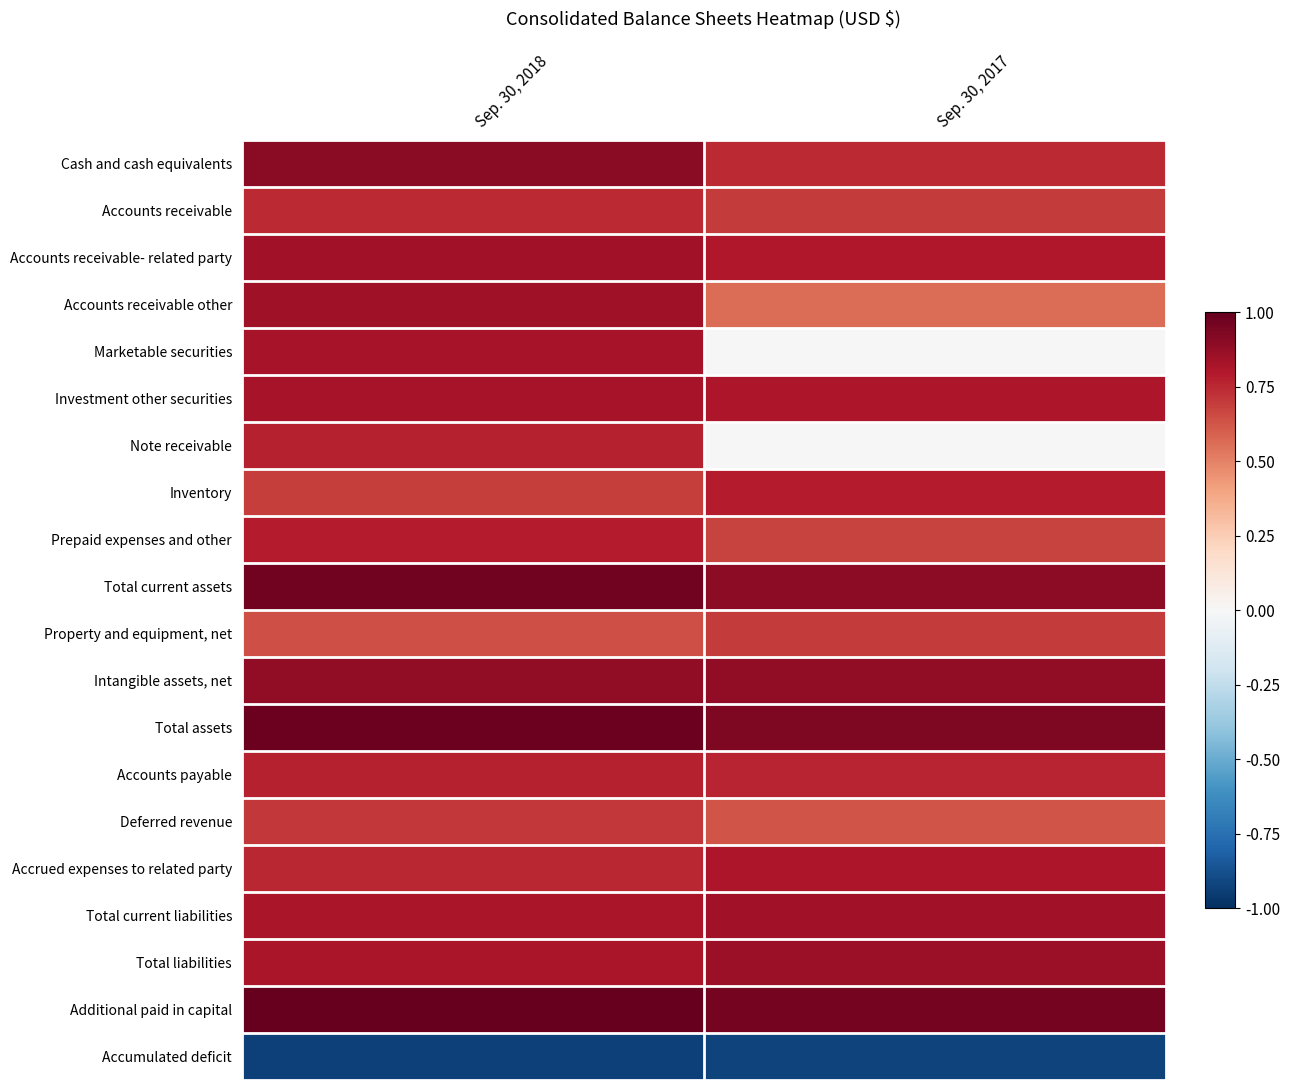

Reading left to right, transcribe all the data shown in this chart.

Cash and cash equivalents: Sep. 30, 2018=0.9	Sep. 30, 2017=0.7
Accounts receivable: Sep. 30, 2018=0.7	Sep. 30, 2017=0.7
Accounts receivable- related party: Sep. 30, 2018=0.8	Sep. 30, 2017=0.8
Accounts receivable other: Sep. 30, 2018=0.9	Sep. 30, 2017=0.6
Marketable securities: Sep. 30, 2018=0.8	Sep. 30, 2017=0.0
Investment other securities: Sep. 30, 2018=0.8	Sep. 30, 2017=0.8
Note receivable: Sep. 30, 2018=0.8	Sep. 30, 2017=0.0
Inventory: Sep. 30, 2018=0.7	Sep. 30, 2017=0.8
Prepaid expenses and other: Sep. 30, 2018=0.8	Sep. 30, 2017=0.7
Total current assets: Sep. 30, 2018=1.0	Sep. 30, 2017=0.9
Property and equipment, net: Sep. 30, 2018=0.6	Sep. 30, 2017=0.7
Intangible assets, net: Sep. 30, 2018=0.9	Sep. 30, 2017=0.9
Total assets: Sep. 30, 2018=1.0	Sep. 30, 2017=0.9
Accounts payable: Sep. 30, 2018=0.8	Sep. 30, 2017=0.8
Deferred revenue: Sep. 30, 2018=0.7	Sep. 30, 2017=0.6
Accrued expenses to related party: Sep. 30, 2018=0.8	Sep. 30, 2017=0.8
Total current liabilities: Sep. 30, 2018=0.8	Sep. 30, 2017=0.8
Total liabilities: Sep. 30, 2018=0.8	Sep. 30, 2017=0.9
Additional paid in capital: Sep. 30, 2018=1.0	Sep. 30, 2017=1.0
Accumulated deficit: Sep. 30, 2018=-0.9	Sep. 30, 2017=-0.9